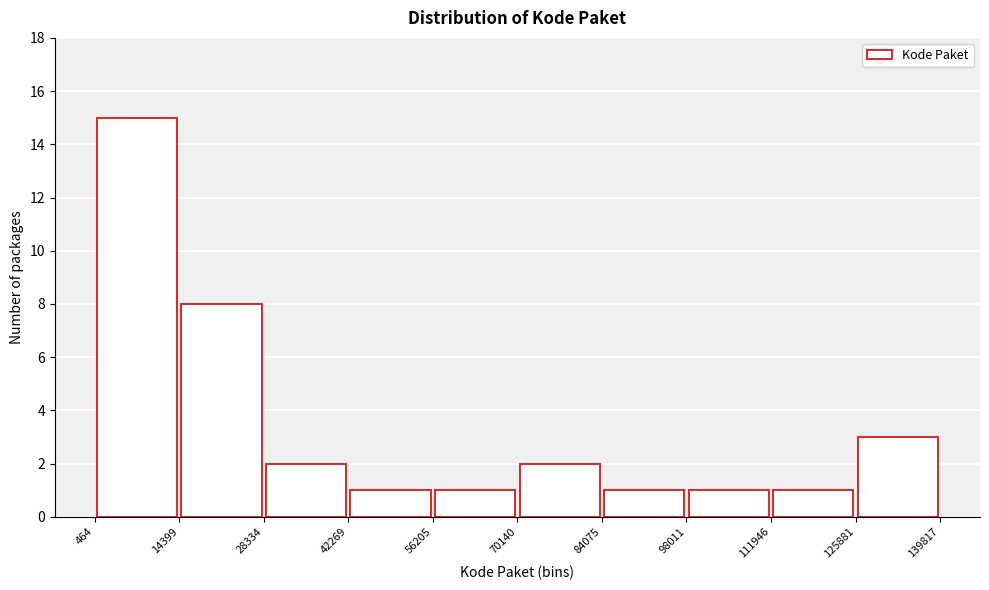

What is the height of the bar covering 464 to 14399 on the x-axis? The values are not printed on the chart, so give them approximately, as read against the axis.

15